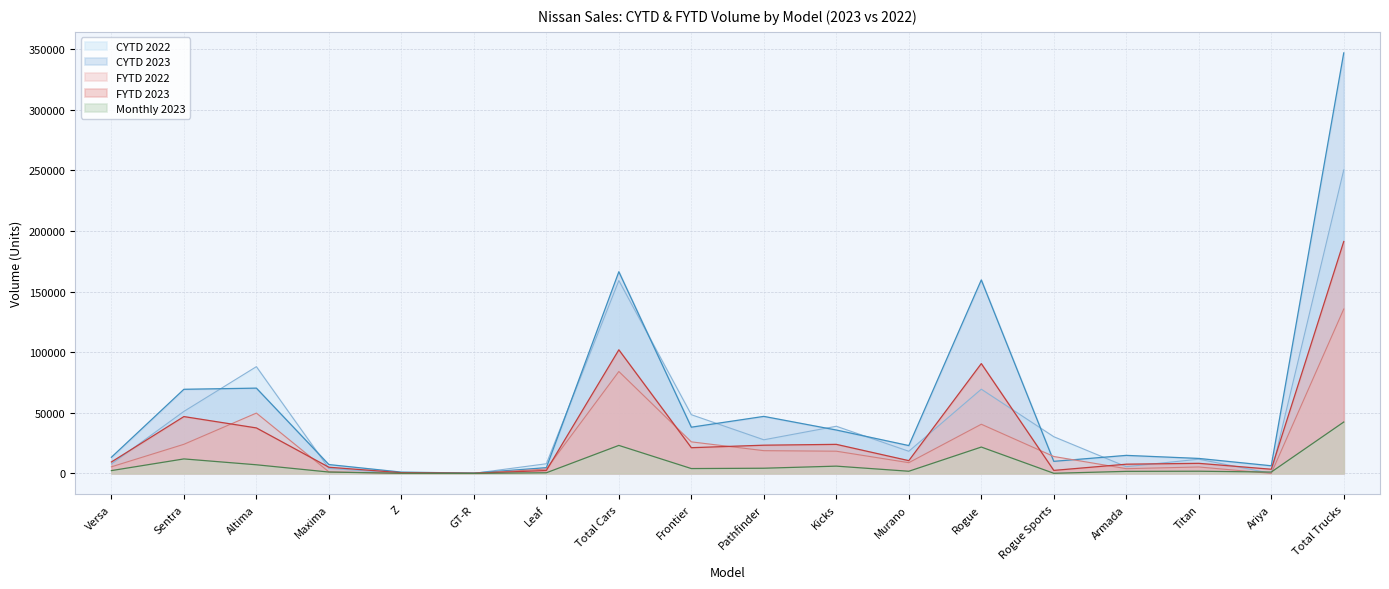

Where is the first local minimum for CYTD 2023?

GT-R